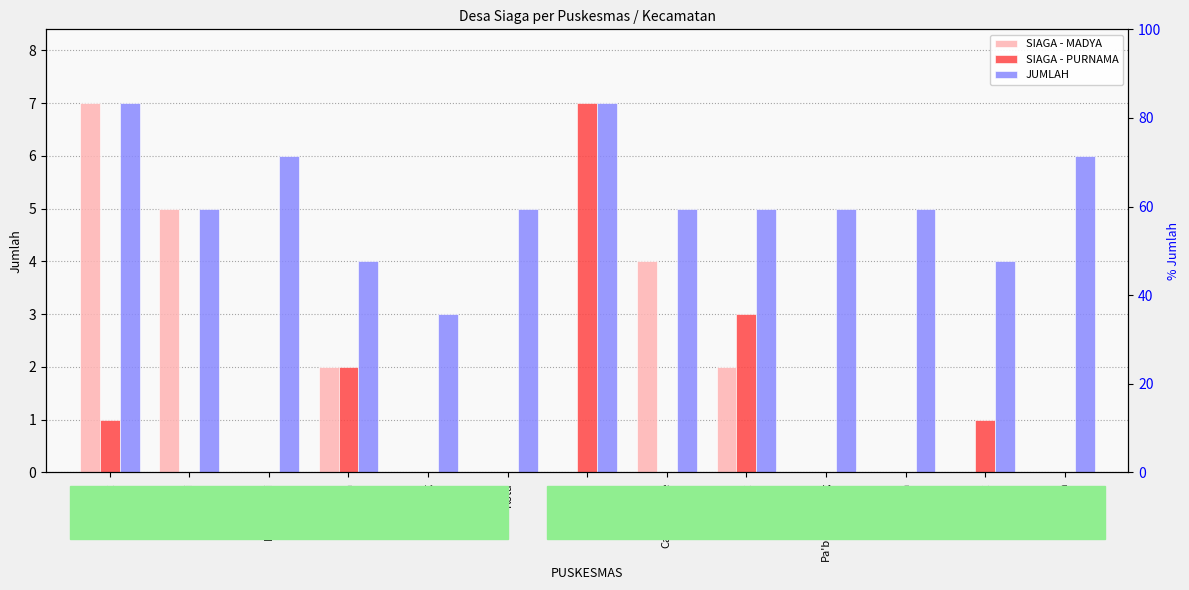

What are all the series names shown in the legend?

SIAGA - MADYA, SIAGA - PURNAMA, JUMLAH